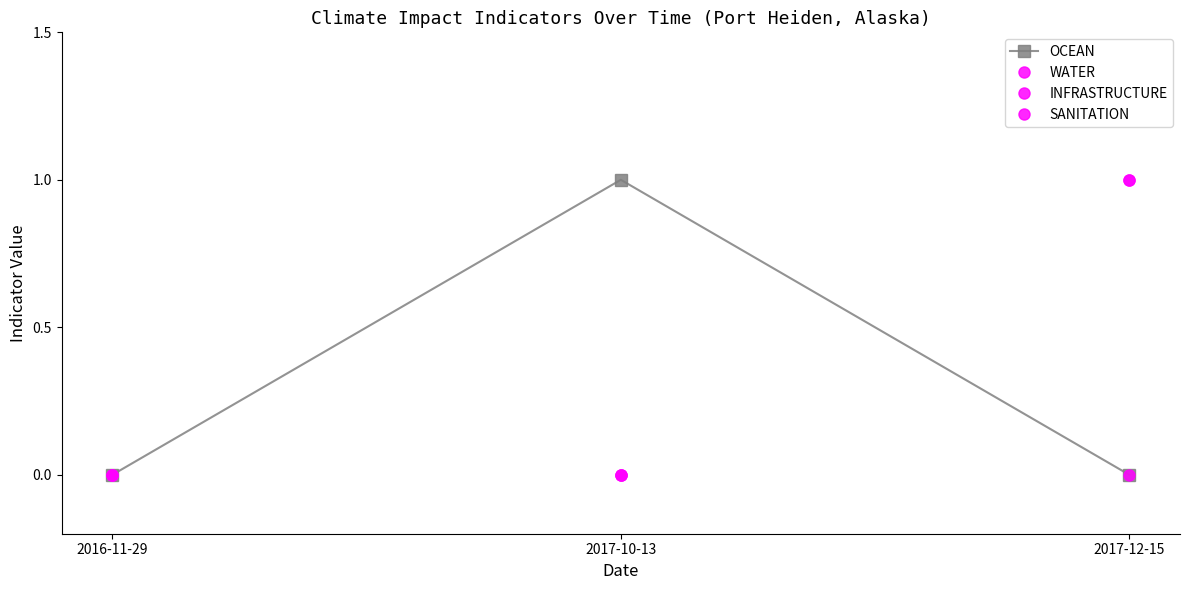

Reading left to right, transcribe all the data shown in this chart.

OCEAN: 0	1	0
WATER: 0	0	1
INFRASTRUCTURE: 0	0	1
SANITATION: 0	0	0